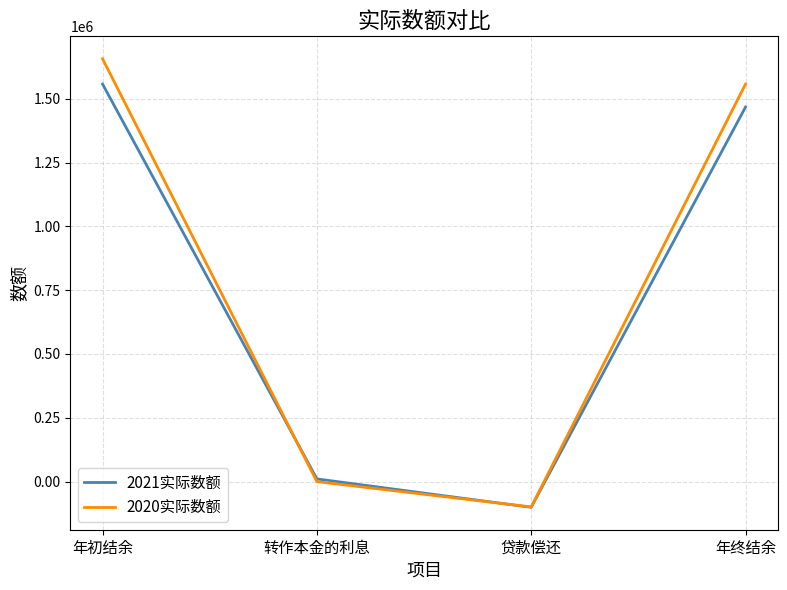

Which series has the largest total across all categories?

2020实际数额